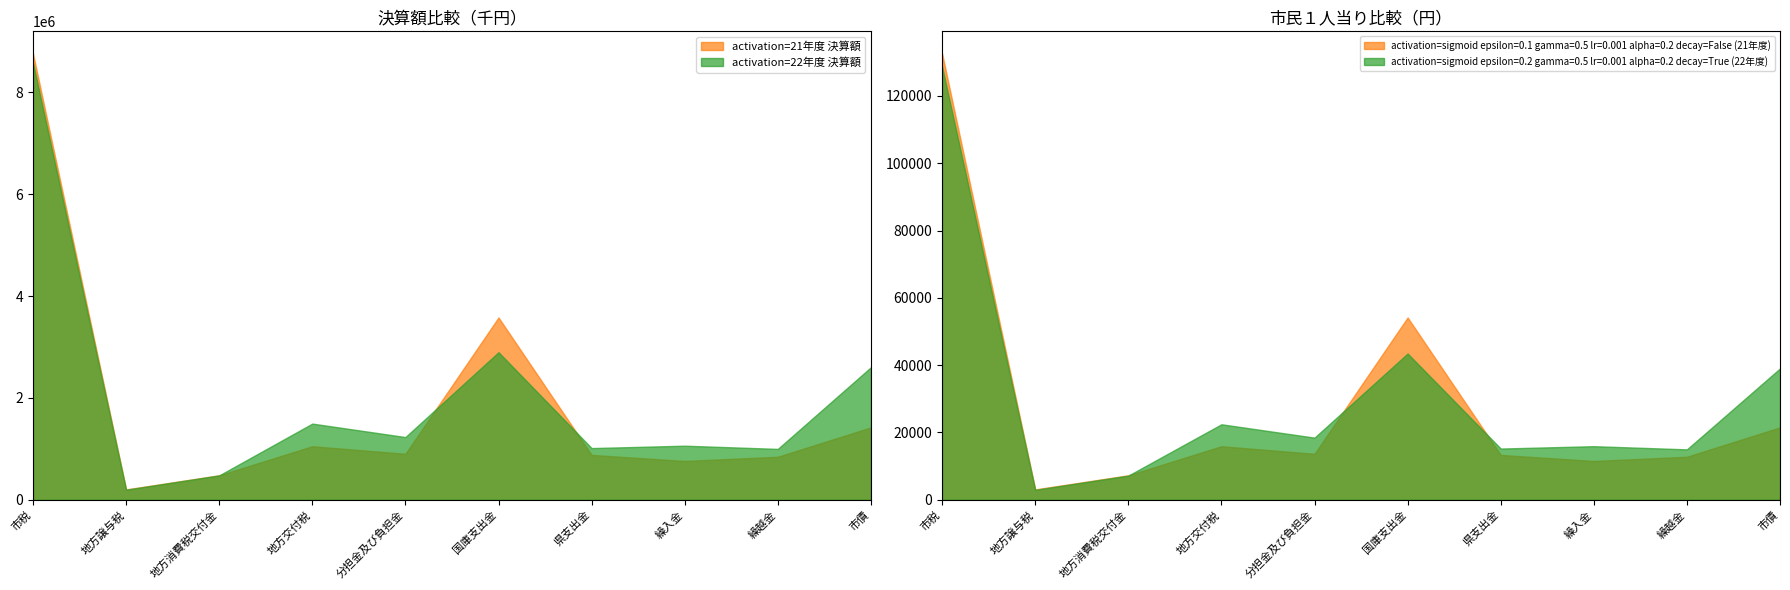

What is the lowest value of the 市民１人当り(21年度) series?

3082